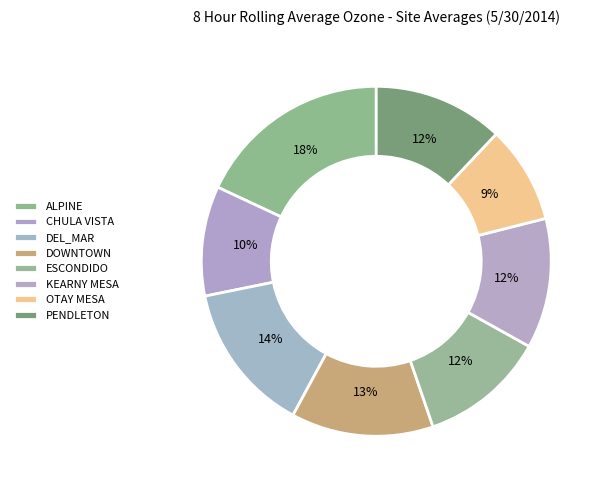

To the nearest percent, what is the difference between the ALPINE and DOWNTOWN slice percentages?

5%